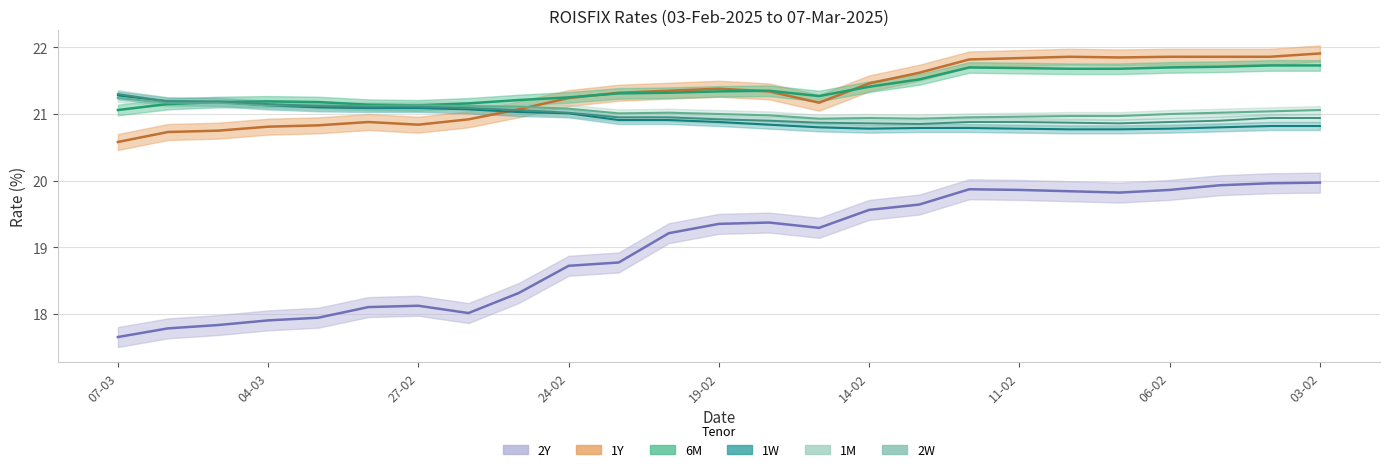

What is the average value of the 1M series?

21.0